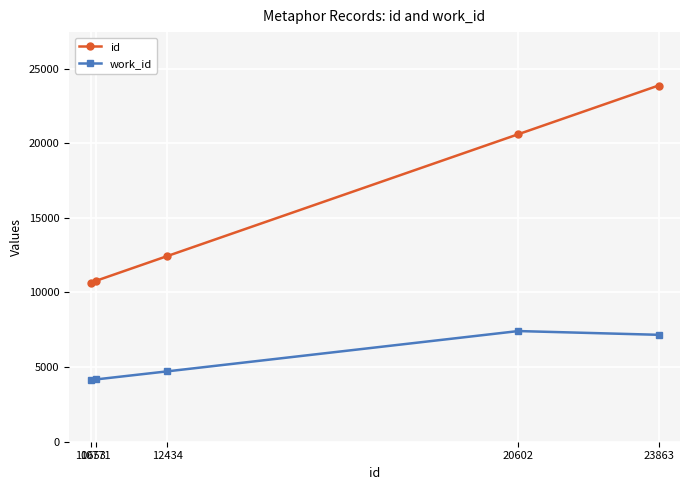

Which series has the widest spread of values?

id